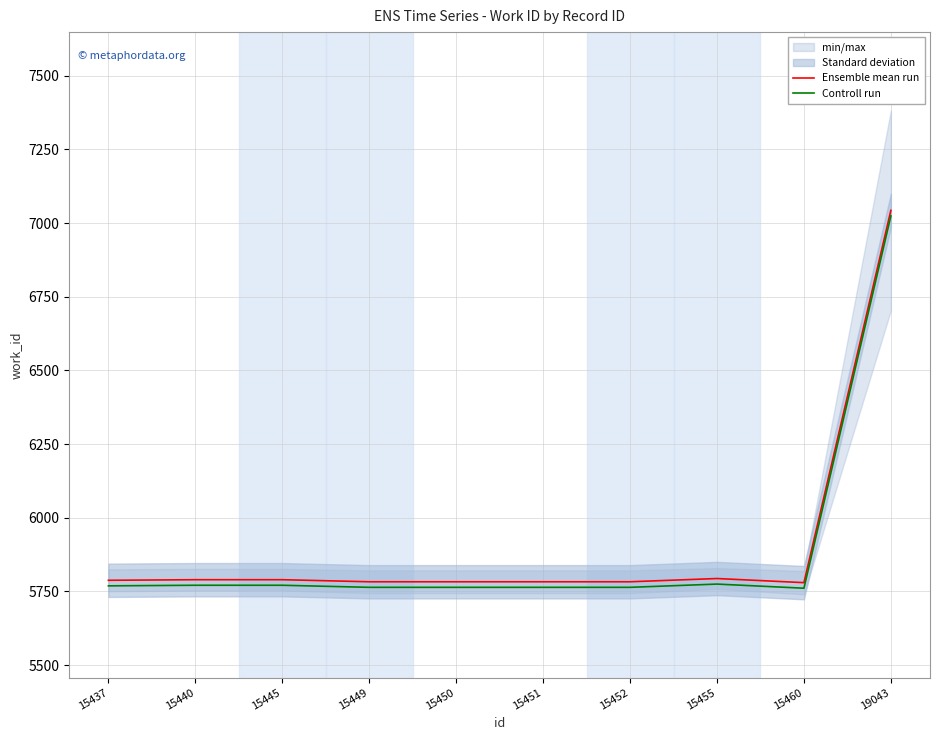

At which category is the sum across all series the highest?

19043